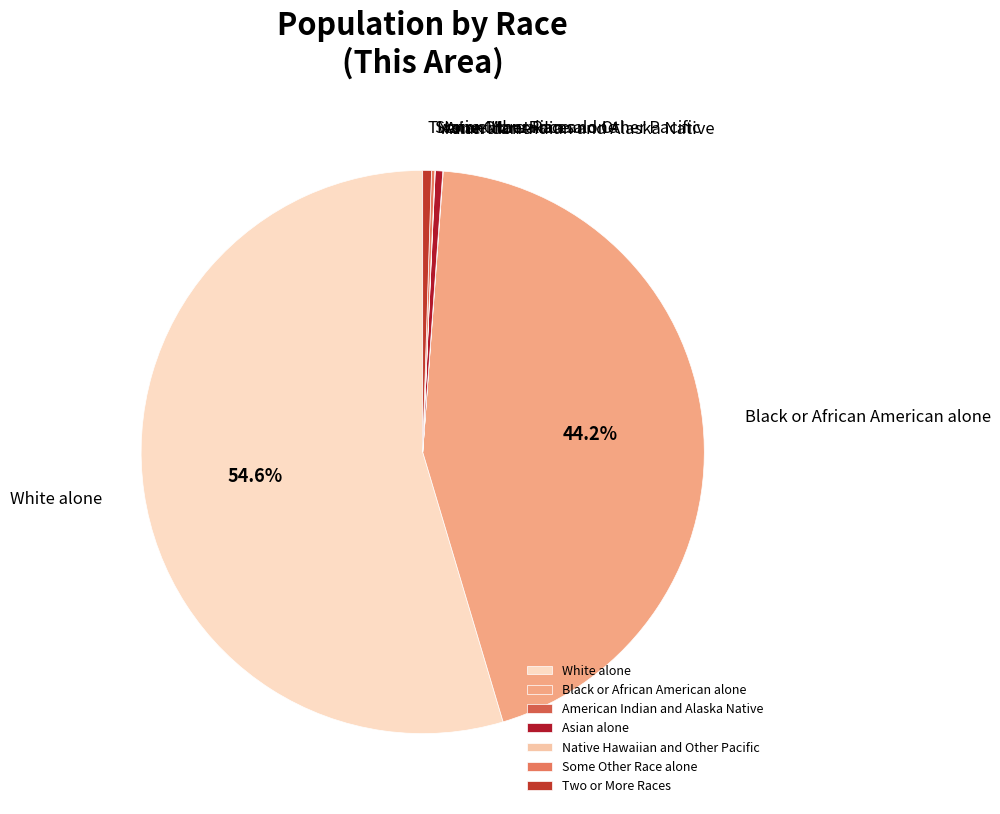

Which category has the biggest portion of the pie?

White alone